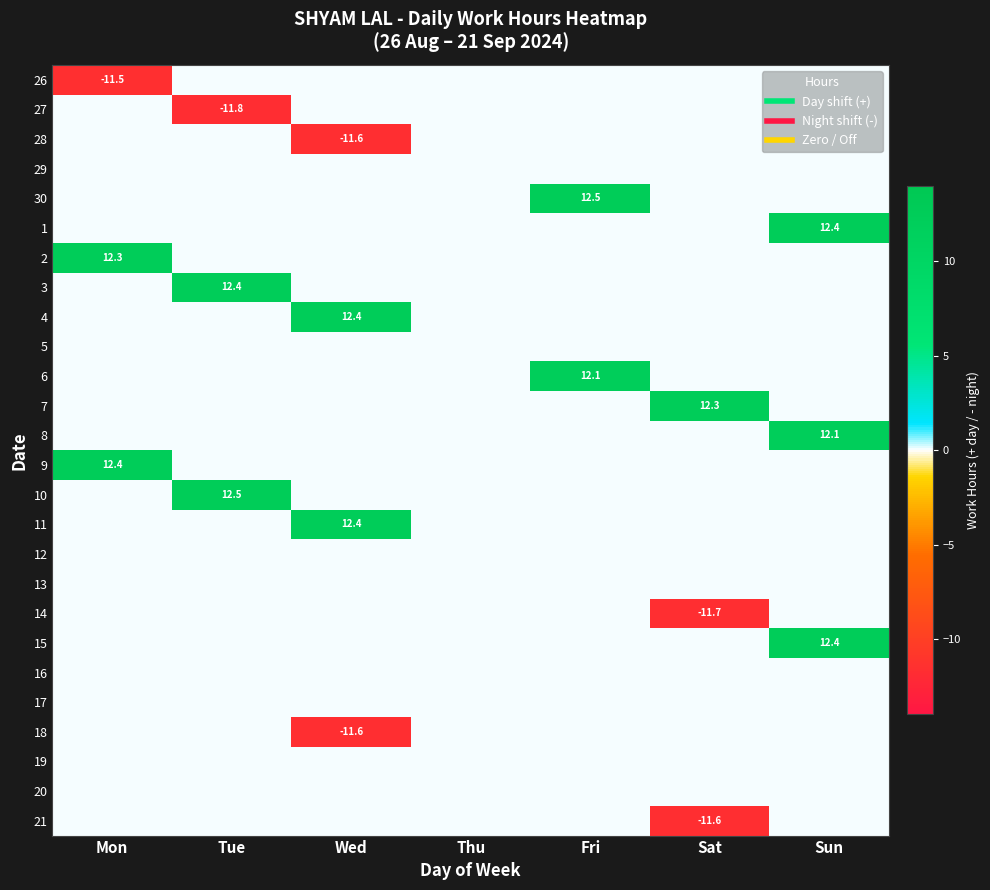

Is it true that 26 equals -11.5 at Mon?

True